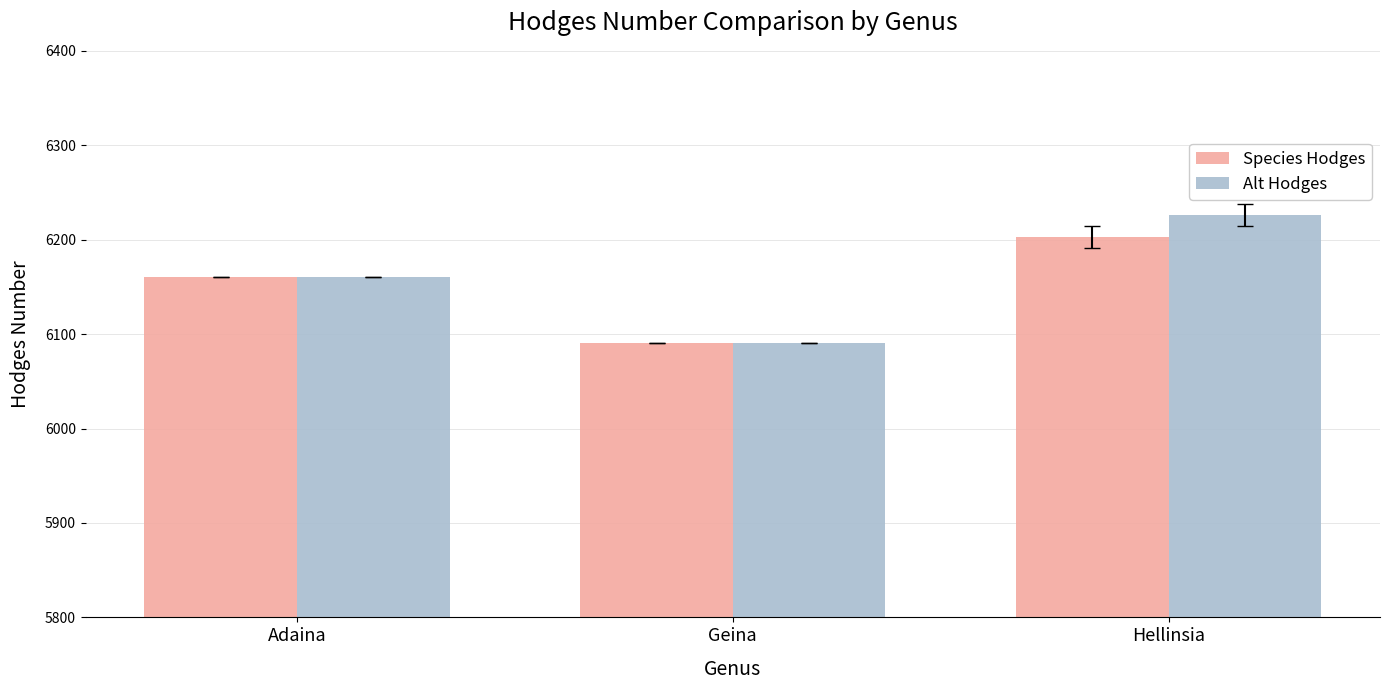

Is it true that Species Hodges equals 9220 at Hellinsia?

False